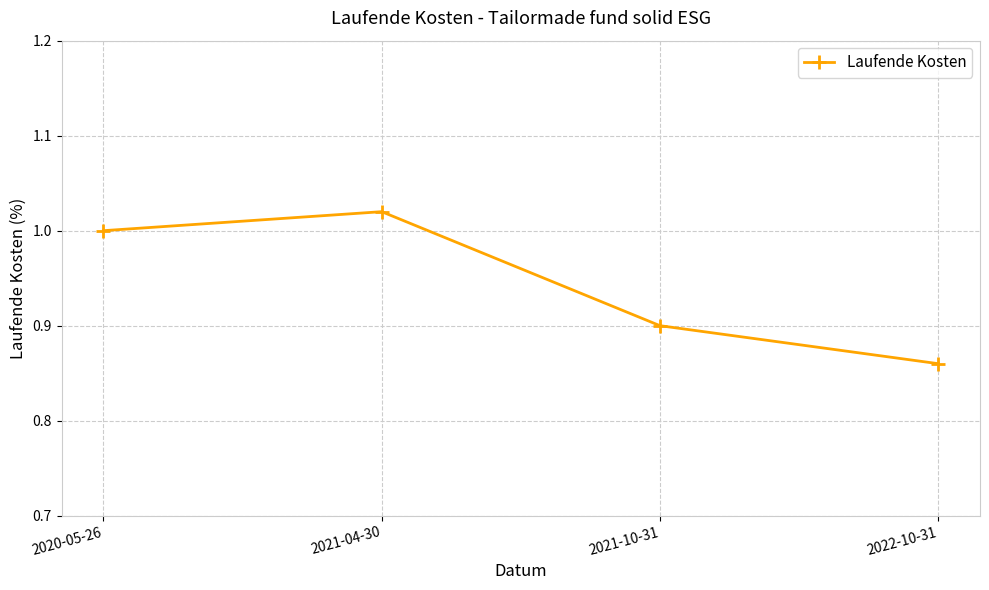

How many data points does each series have?

4